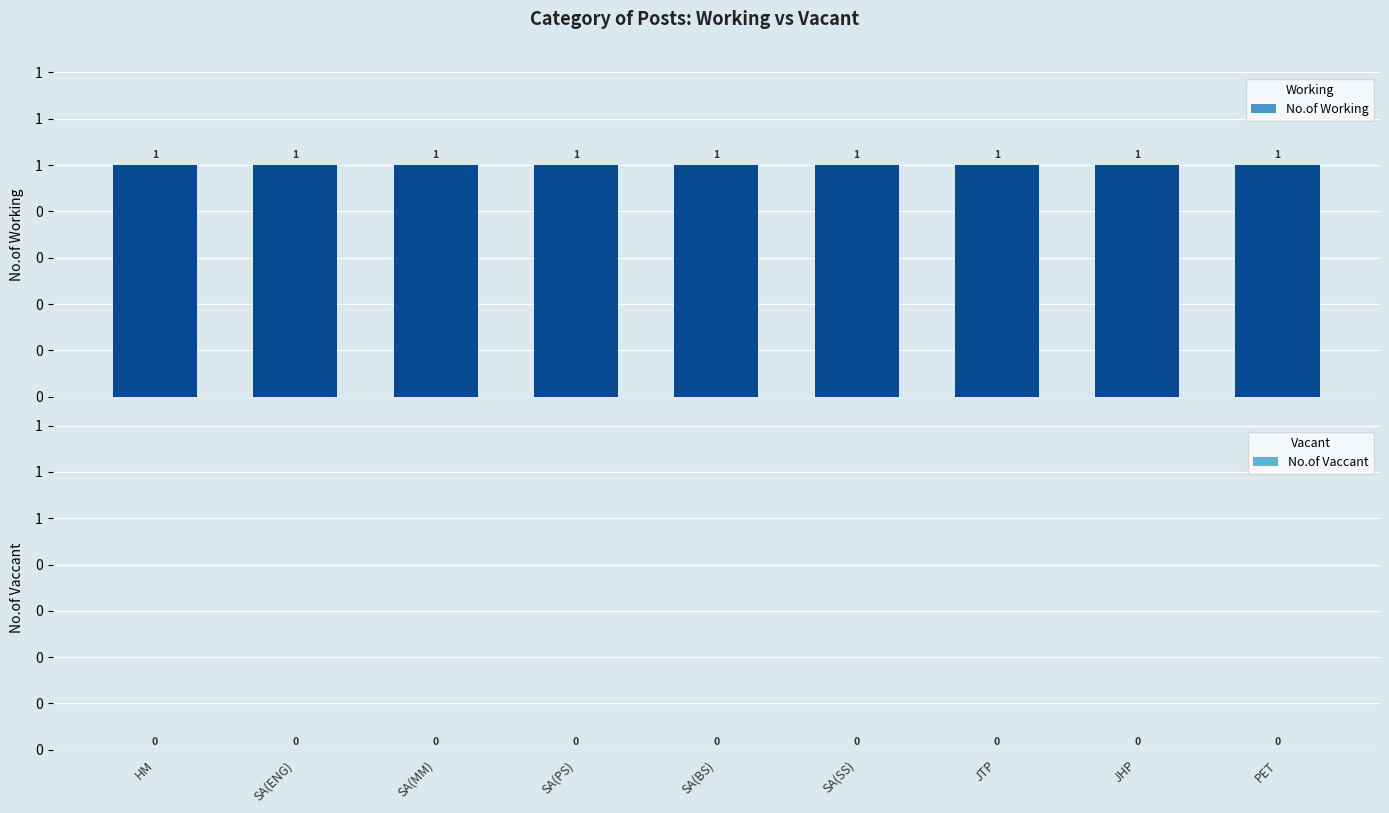

Read the No.of Working value at SA(SS).

1